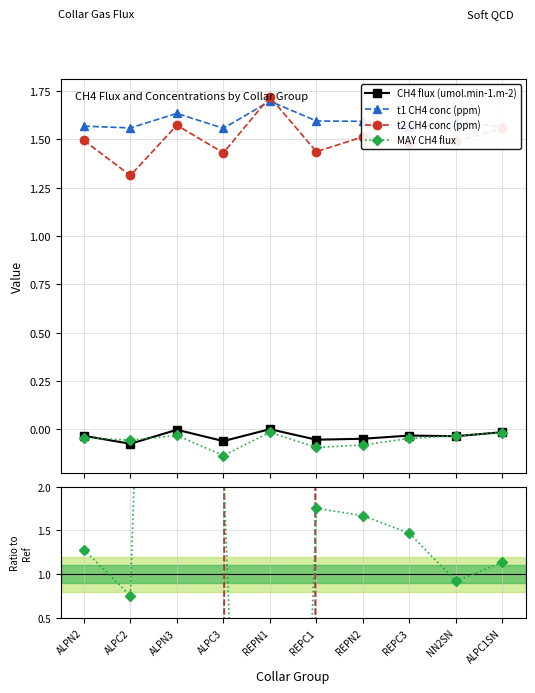

How many negative values does the CH4 flux (umol.min-1.m-2) series have?

9